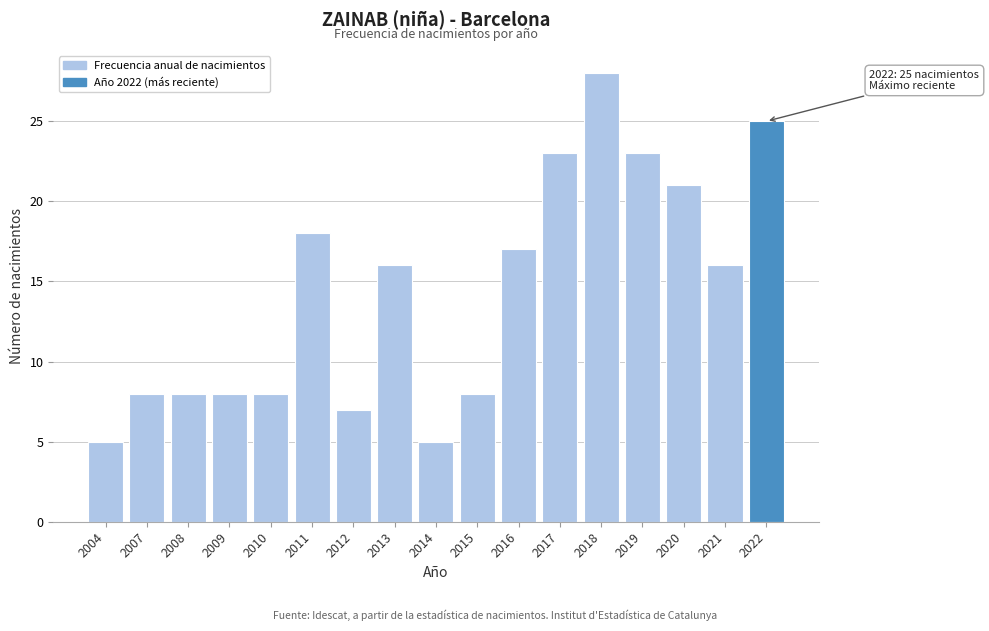

Reading left to right, what are all the values shown in this chart?

2004=5	2007=8	2008=8	2009=8	2010=8	2011=18	2012=7	2013=16	2014=5	2015=8	2016=17	2017=23	2018=28	2019=23	2020=21	2021=16	2022=25